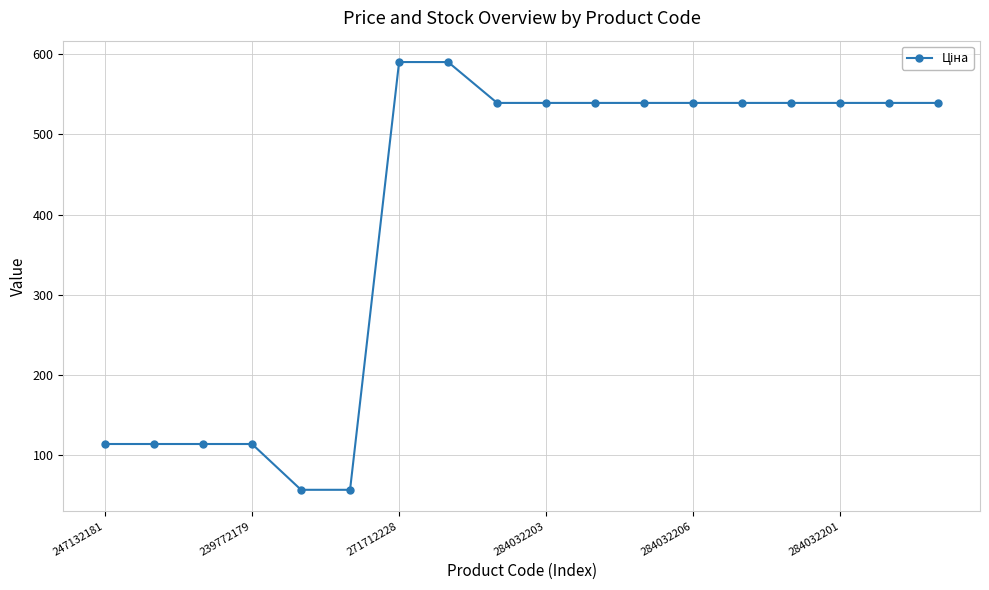

What is the value of the 3rd point from the left?

114.1